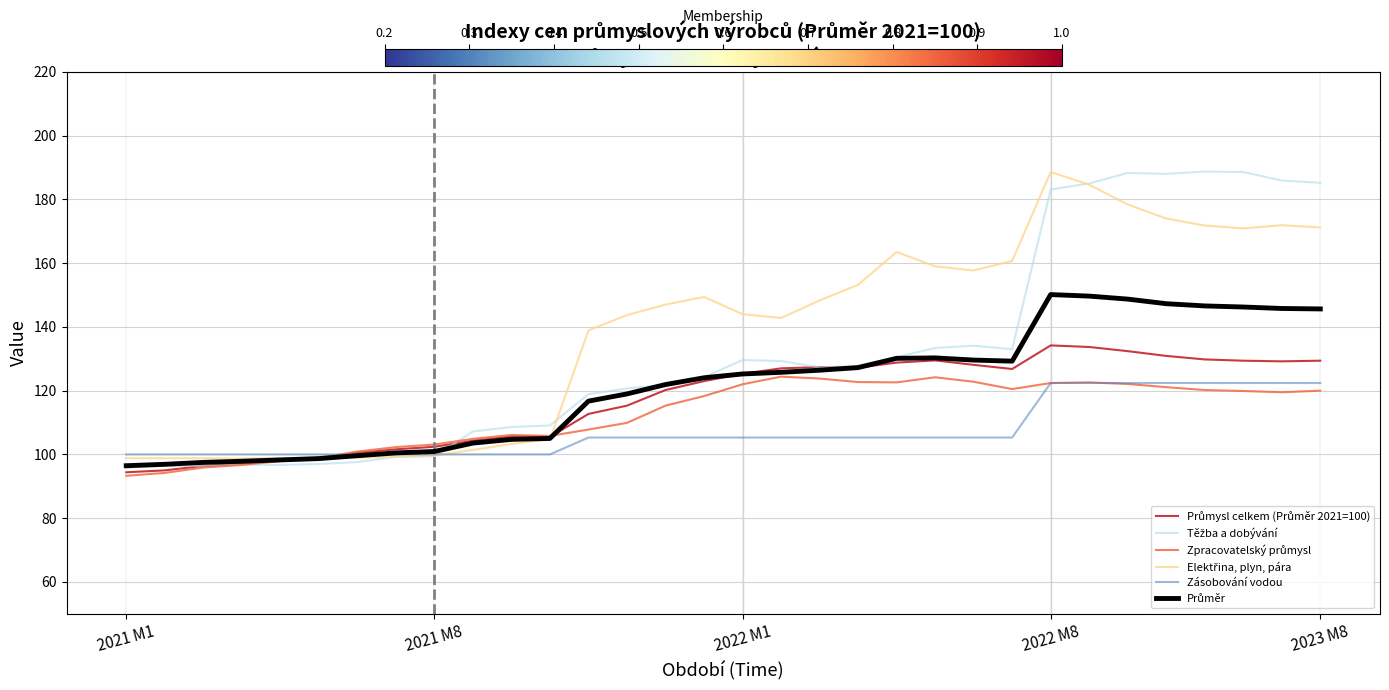

How many lines are shown in the chart?

6